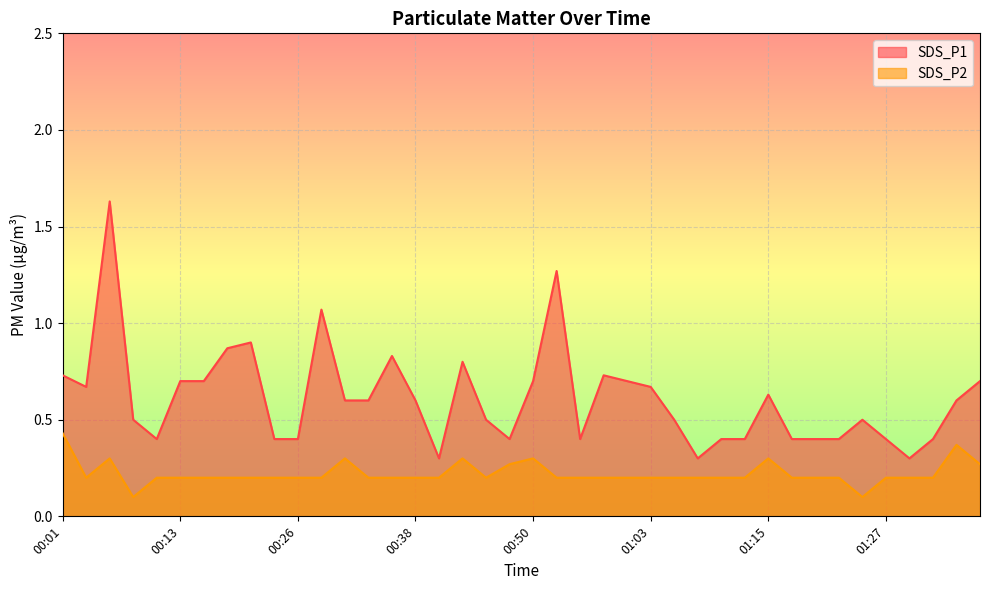

How many interior local valleys does the SDS_P2 series have?

4